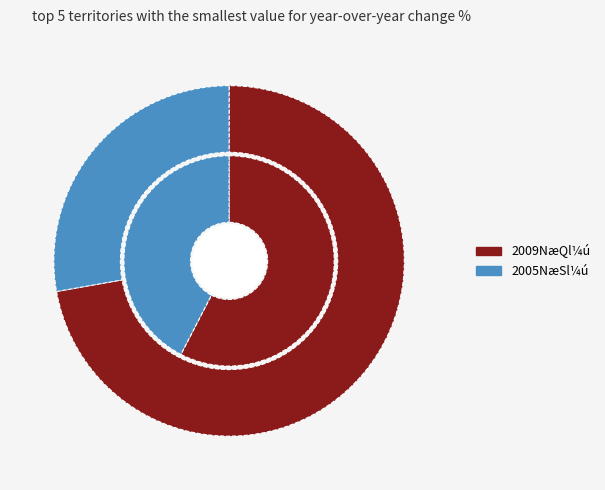

To the nearest percent, what is the difference between the §Ò and ¬ì slice percentages?

15%